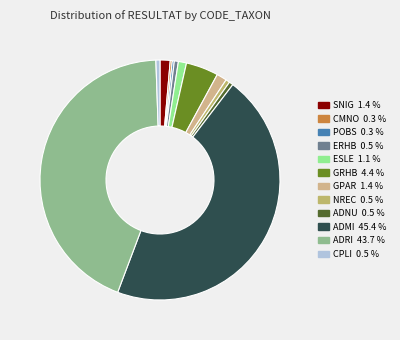

Approximately how many times larger is the value at GRHB compared to ADNU?

8.0